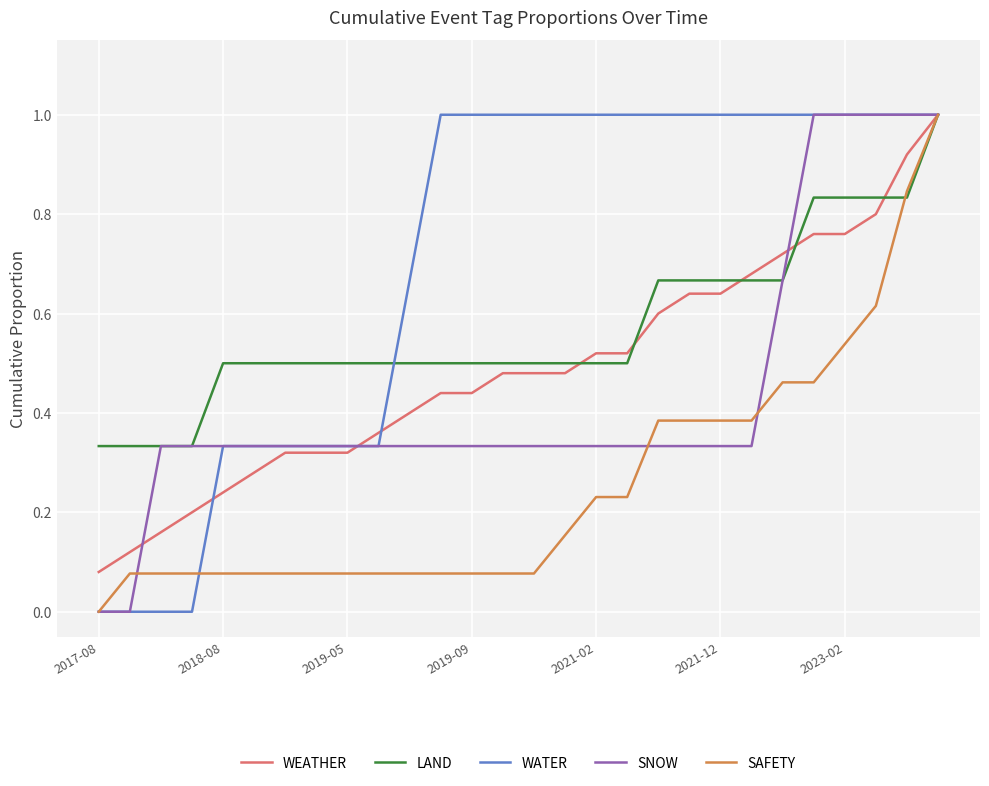

What is the sum of all SAFETY values?

7.2